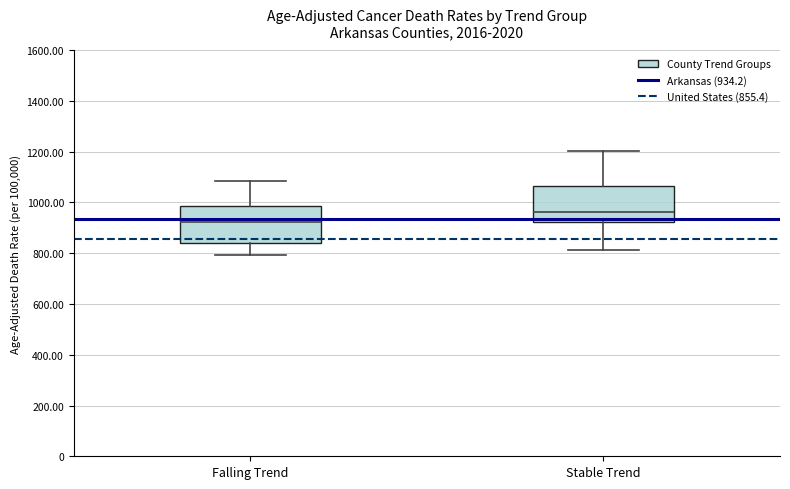

Reading left to right, transcribe this box plot: for each box, give where its median line is, the range the box spans, and where its two whiskers end, as read against the y-axis. The values are not printed on the chart, so give them approximately, as read against the axis.

Falling Trend: median 920, box 840 to 980, whiskers 800 to 1080
Stable Trend: median 960, box 920 to 1060, whiskers 820 to 1200